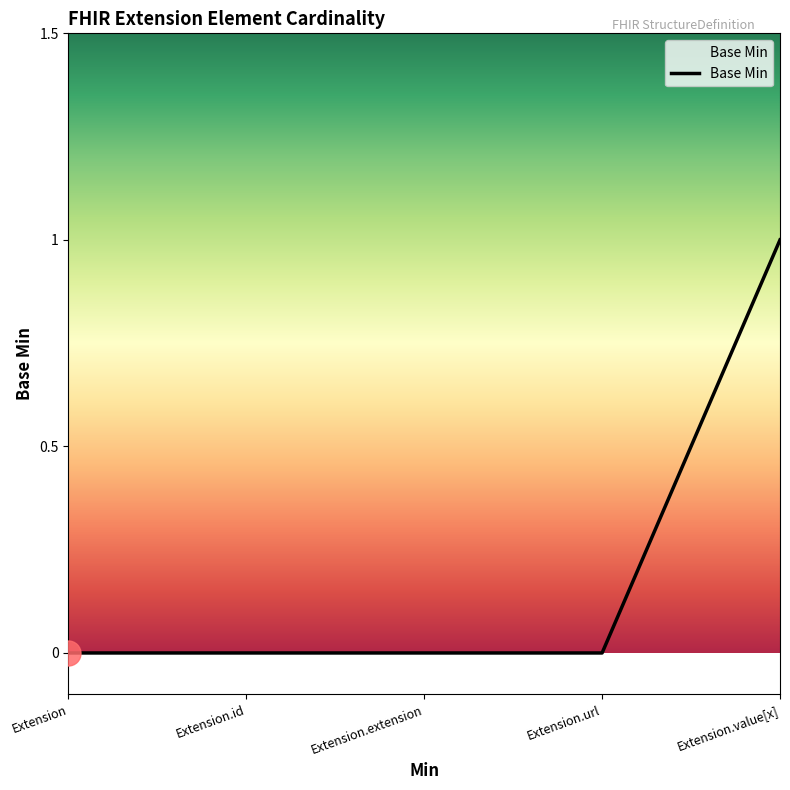

Does the chart display data point markers on the line(s)?

No